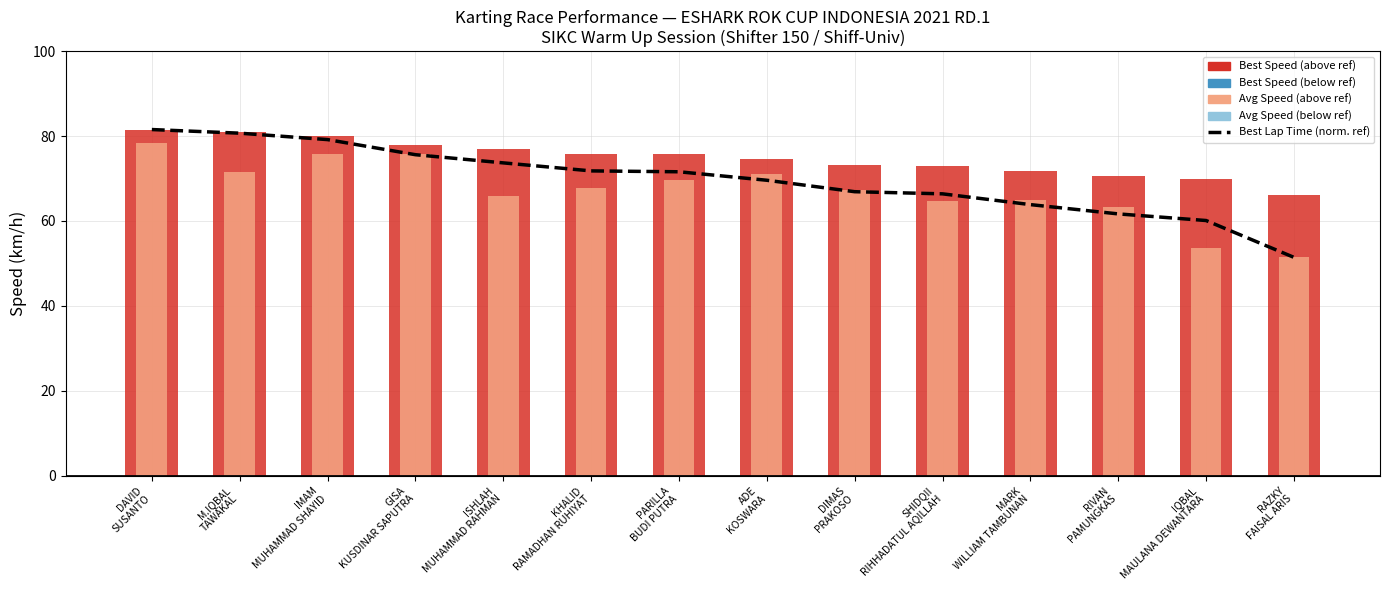

Does the chart contain any negative values?

No